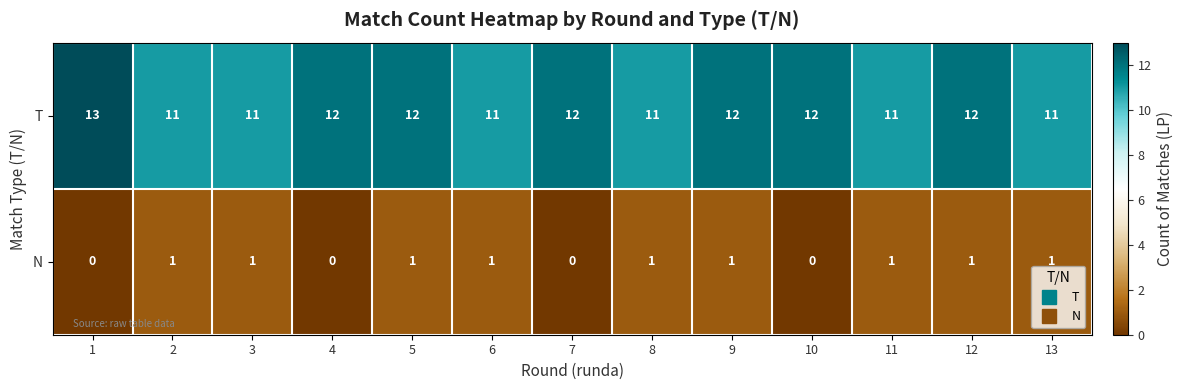

What is the average value of the T series?

12